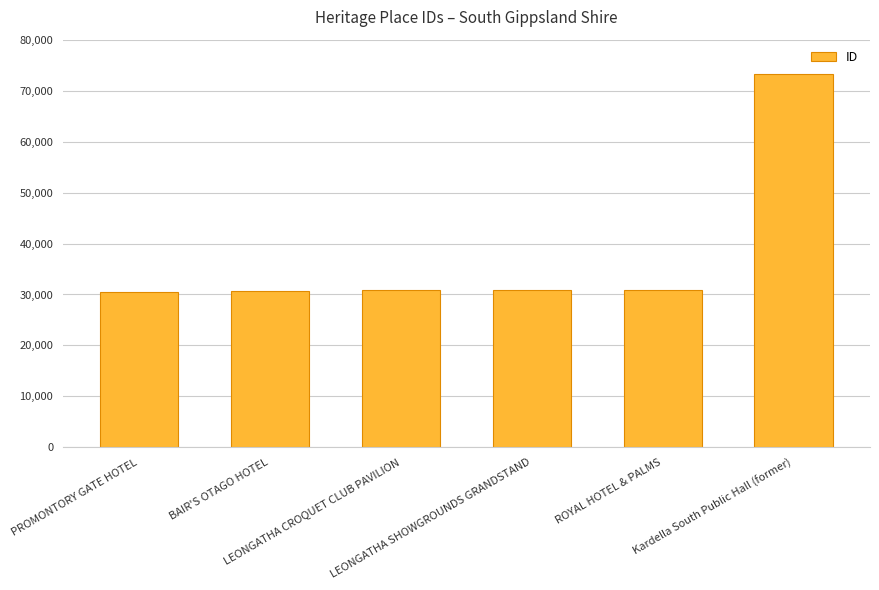

What is the change in value from LEONGATHA CROQUET CLUB PAVILION to ROYAL HOTEL & PALMS?

+16